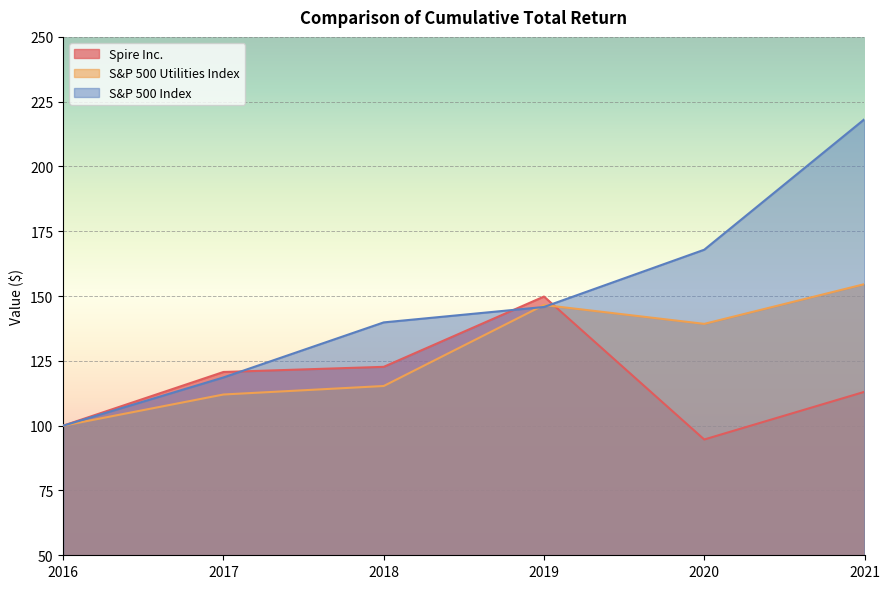

The Spire Inc. series shows 120.7 at 2017. True or false?

True